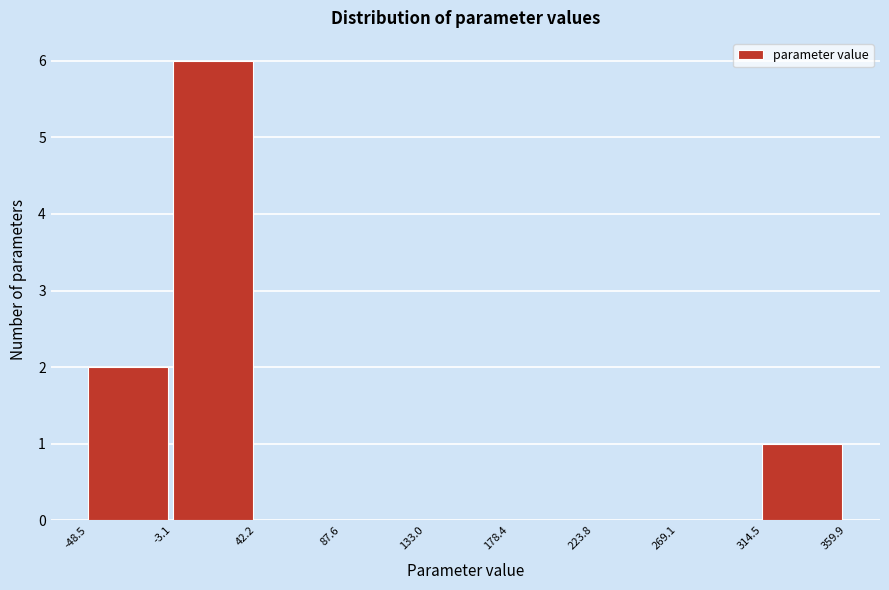

Reading left to right, list every bar in this chart as the range it spans on the x-axis followed by its height. The values are not printed on the chart, so give them approximately, as read against the axis.

-48.5 to -3.1: 2
-3.1 to 42.2: 6
42.2 to 87.6: 0
87.6 to 133.0: 0
133.0 to 178.4: 0
178.4 to 223.8: 0
223.8 to 269.1: 0
269.1 to 314.5: 0
314.5 to 359.9: 1